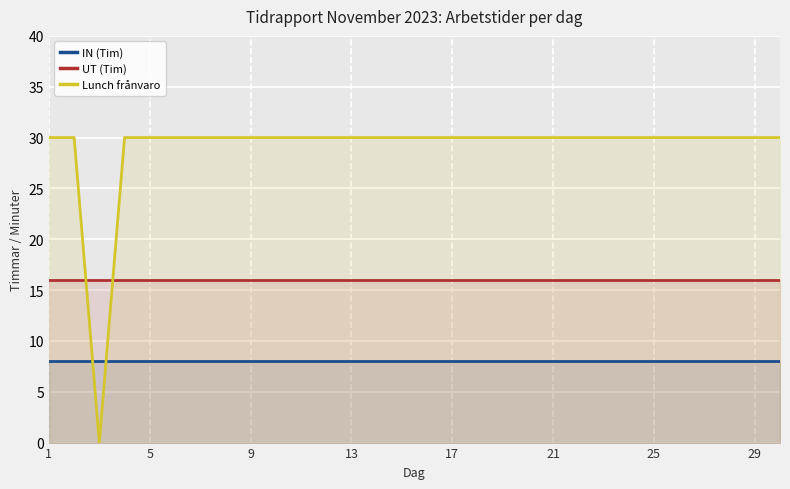

What is the value of the UT (Tim) point at the 8th from the left?

16